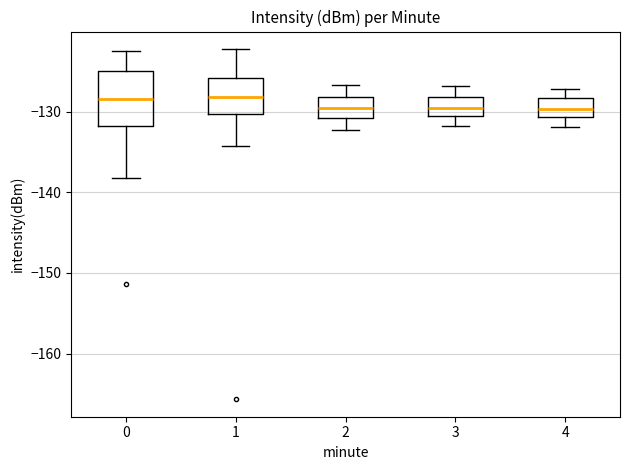

Reading left to right, read every box against the y-axis: the position of its median line, the range the box covers, and the ends of its whiskers. The values are not printed on the chart, so give them approximately, as read against the axis.

0: median -128, box -132 to -125, whiskers -138 to -123
1: median -128, box -130 to -126, whiskers -134 to -122
2: median -130, box -131 to -128, whiskers -132 to -127
3: median -129, box -131 to -128, whiskers -132 to -127
4: median -130, box -131 to -128, whiskers -132 to -127